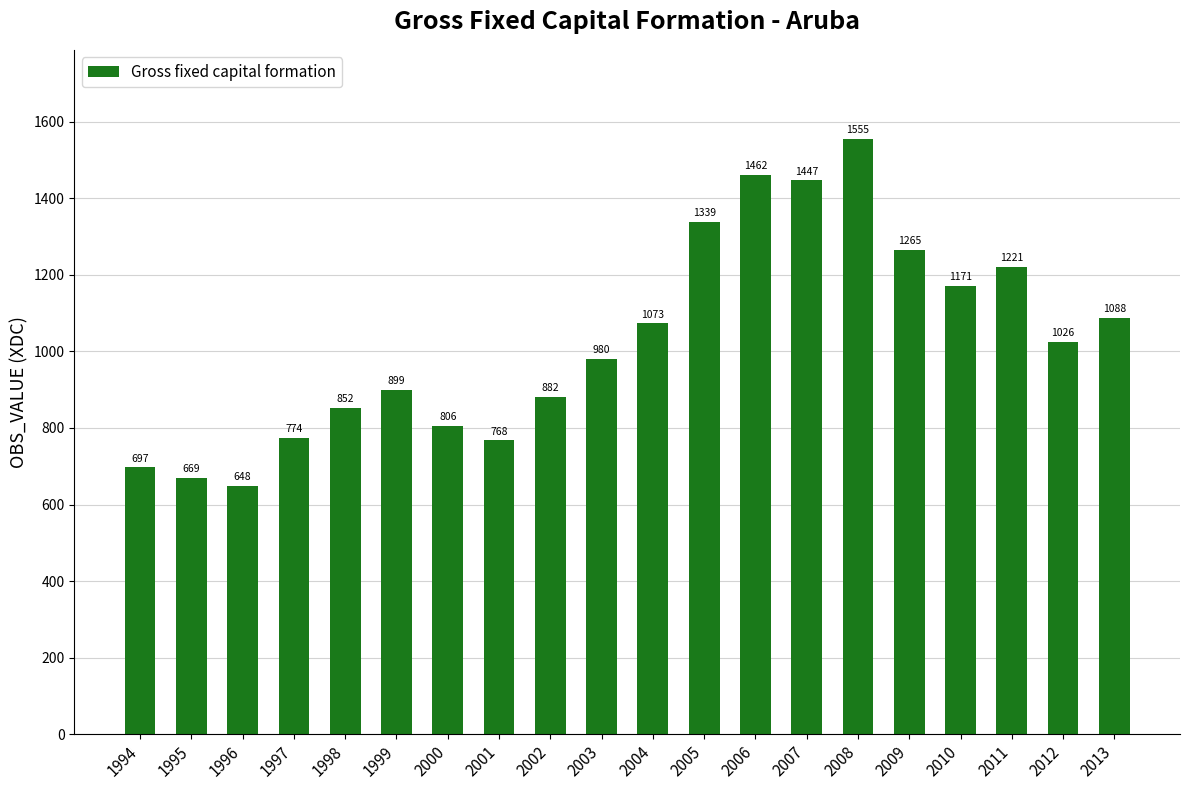

Are the bars horizontal?

No